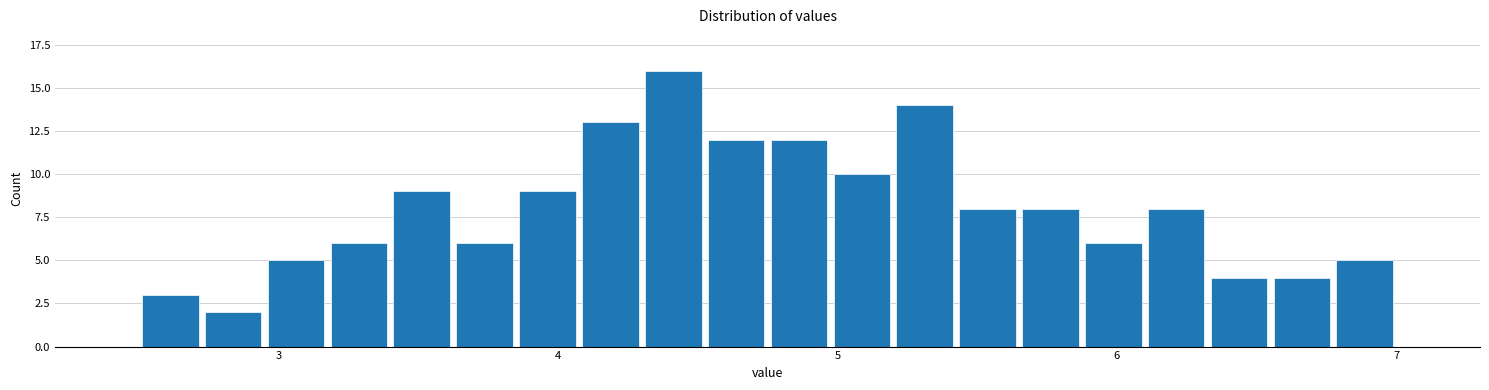

Read against the x-axis, roughly where is the centre of the tallest bar?

4.4